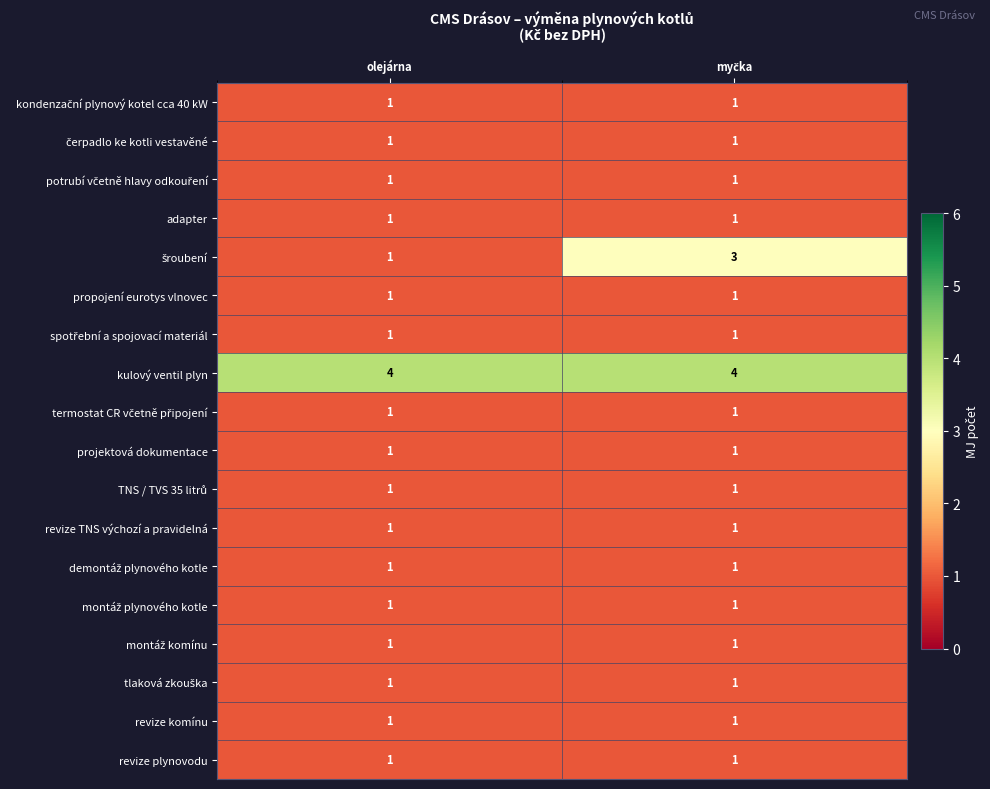

True or false: propojení eurotys vlnovec has a value of 1 at olejárna.

True